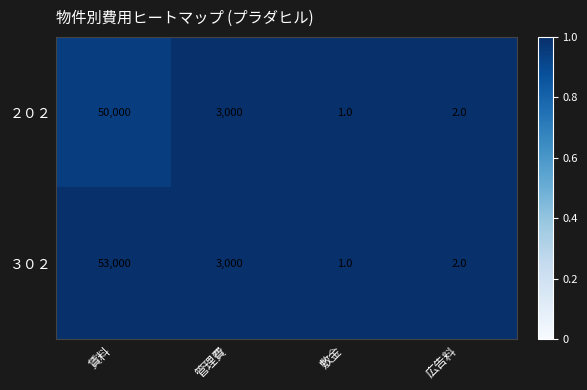

Is it true that ２０２ equals 3000 at 管理費?

True